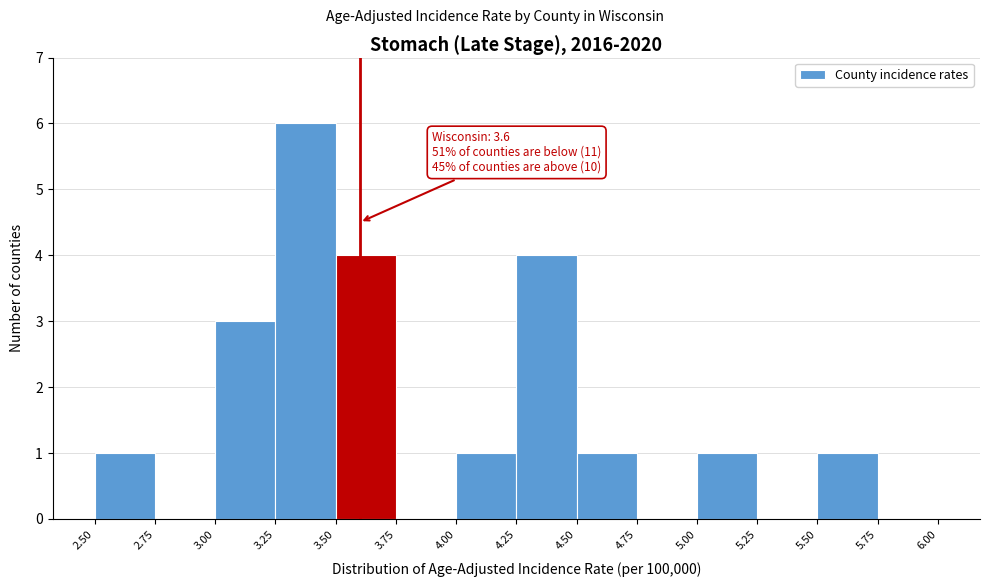

Which range on the x-axis has the tallest bar?

3.25 to 3.50